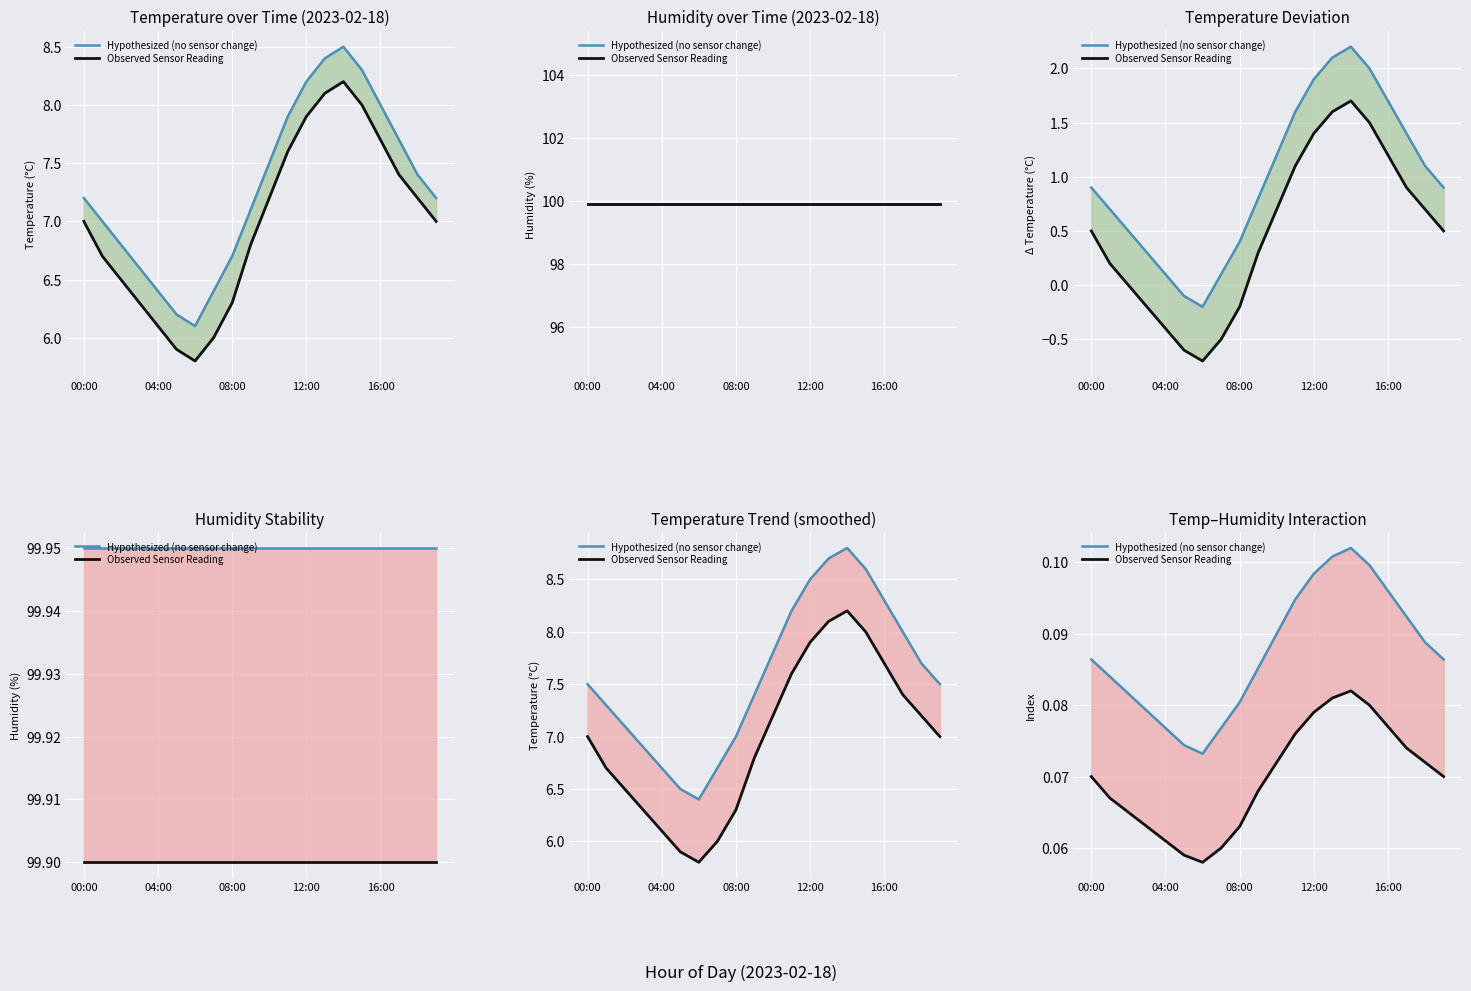

True or false: Observed Sensor Reading and Hypothesized (no sensor change) intersect in this chart.

False